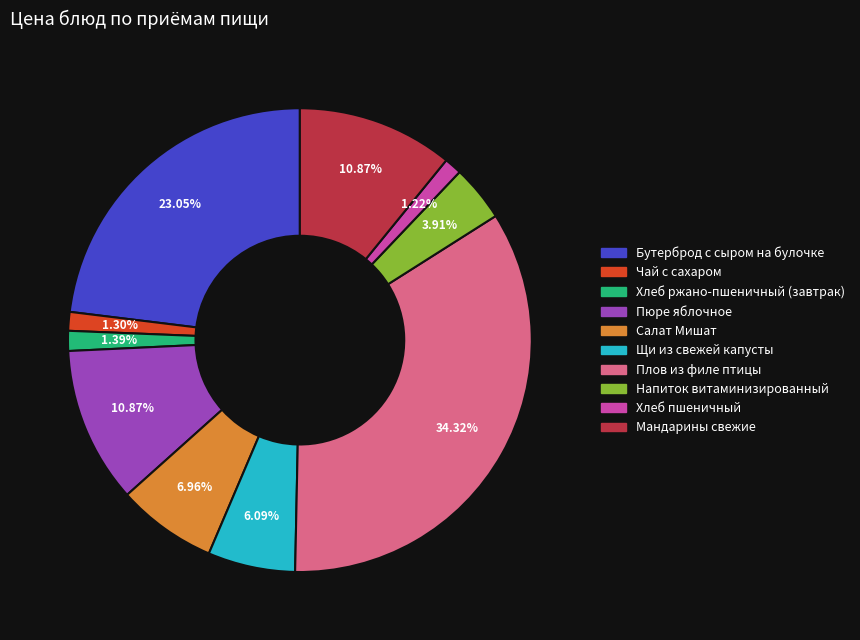

Does Хлеб ржано-пшеничный (завтрак) represent more than half of the total?

No